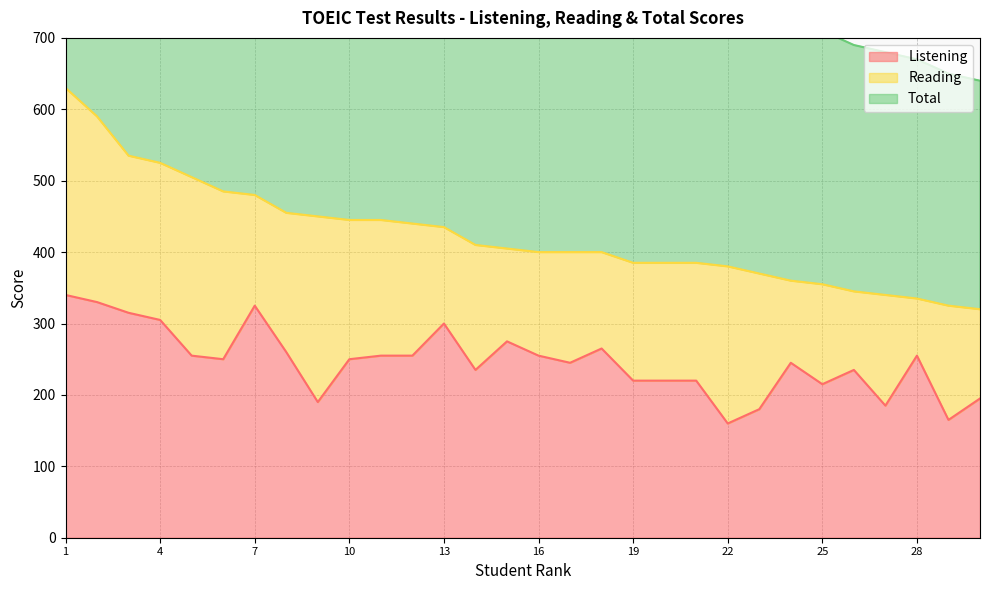

What is the lowest value of the Listening series?

160